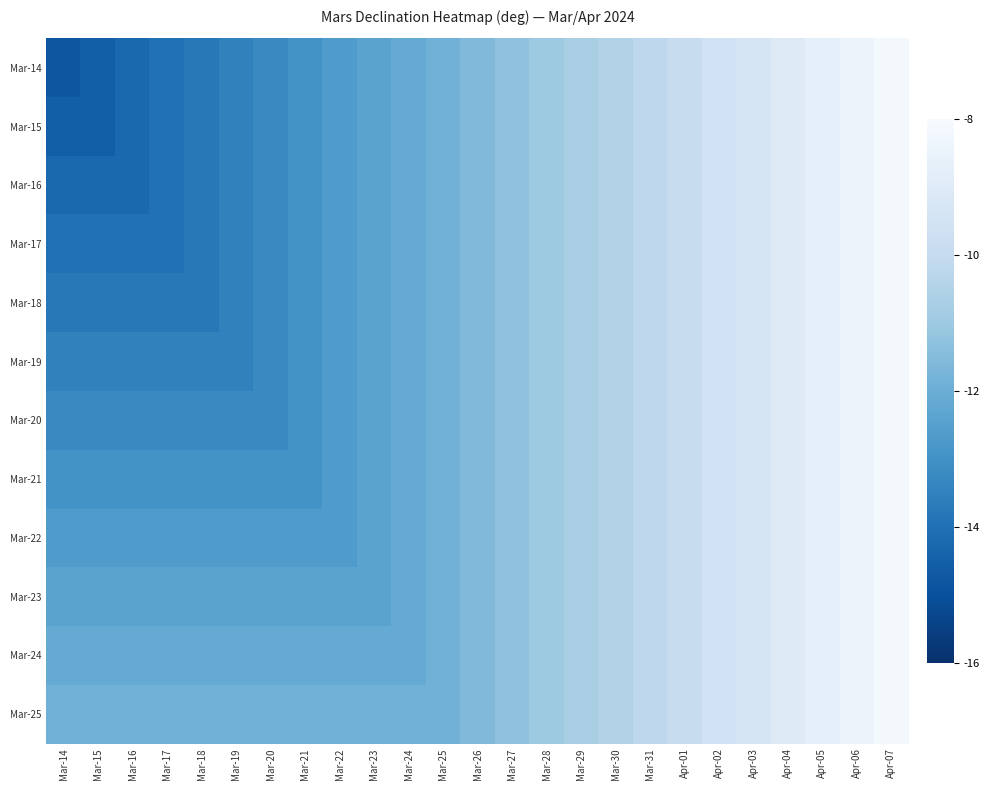

List the series in order of their peak value, highest first.

Mar-14, Mar-15, Mar-16, Mar-17, Mar-18, Mar-19, Mar-20, Mar-21, Mar-22, Mar-23, Mar-24, Mar-25